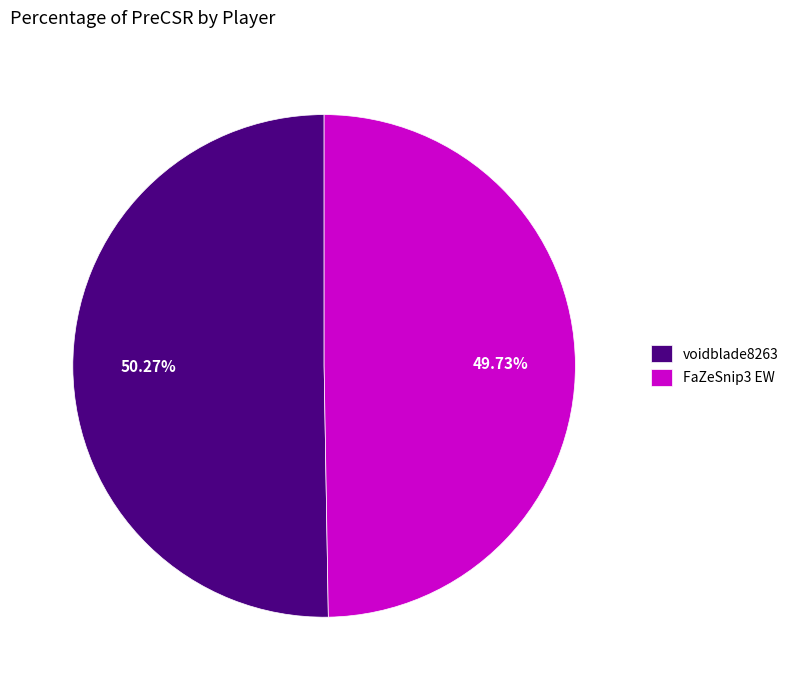

Rank the categories by value from lowest to highest.

FaZeSnip3 EW, voidblade8263